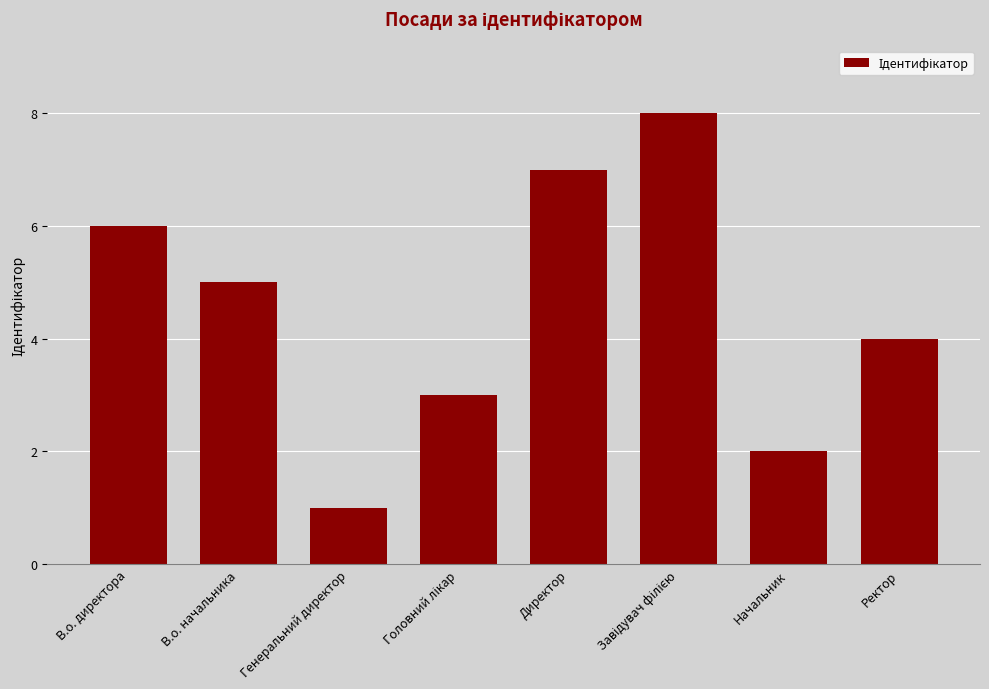

What is the ratio of the value at Ректор to the value at Начальник?

2.0